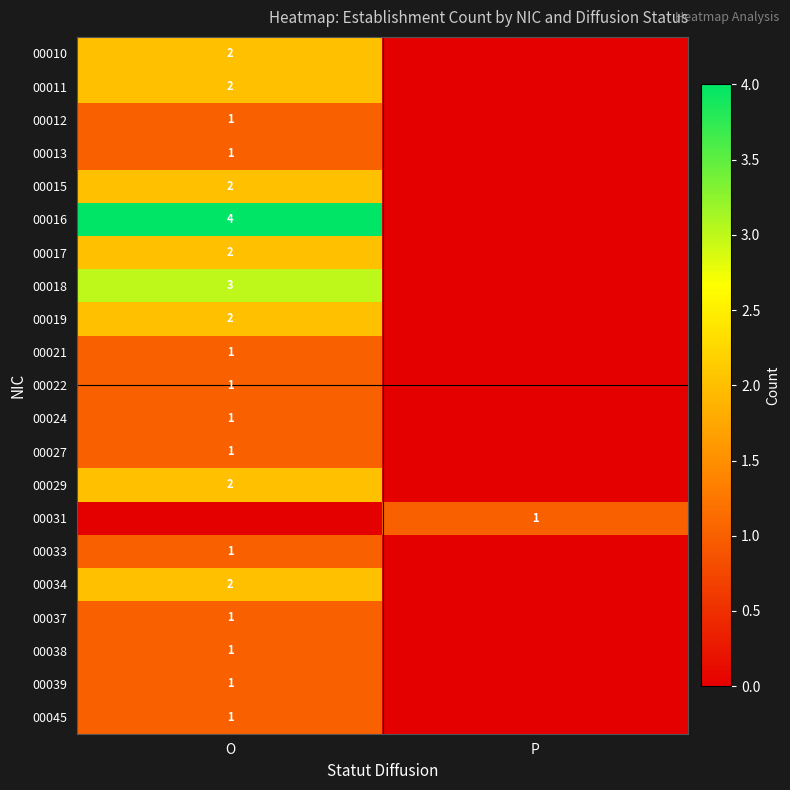

The 00013 series shows 0 at O. True or false?

False